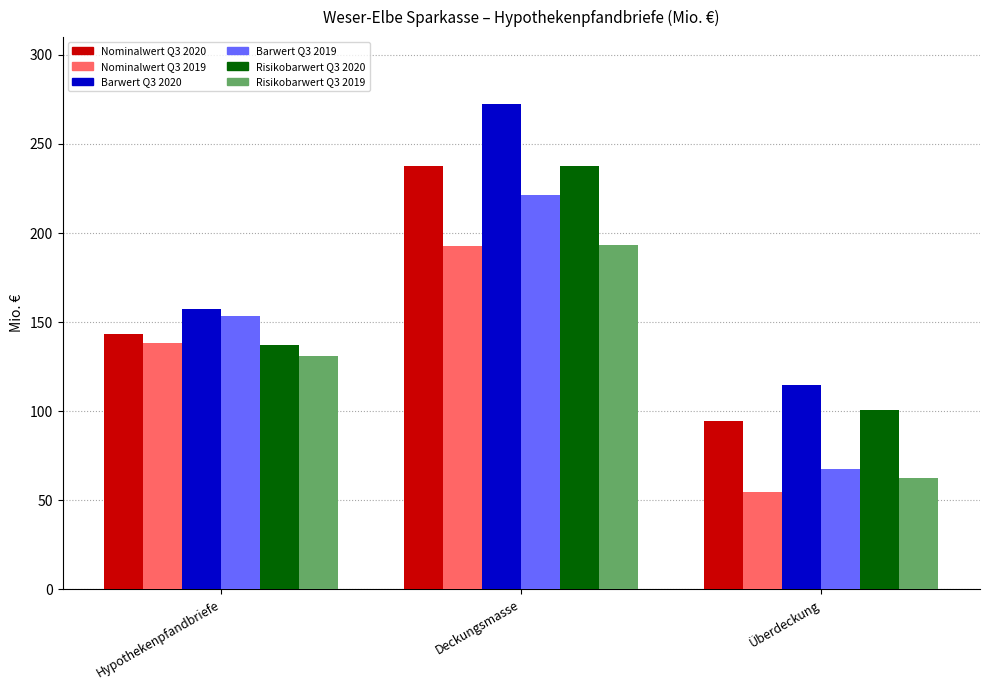

At which label does Barwert Q3 2020 reach its minimum?

Überdeckung